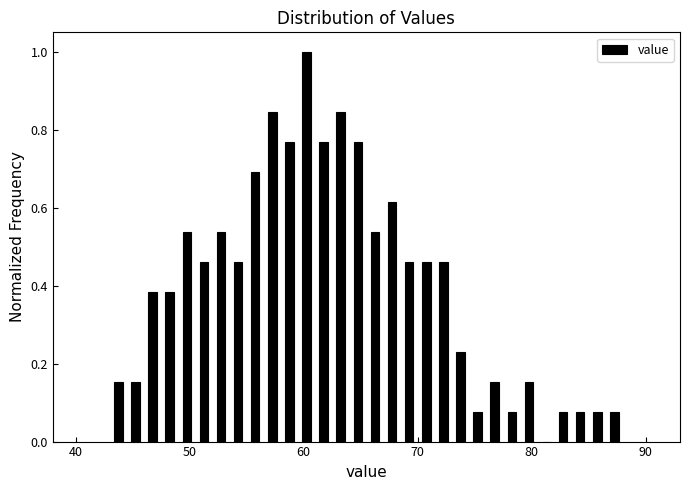

Read against the x-axis, roughly where is the centre of the tallest bar?

60